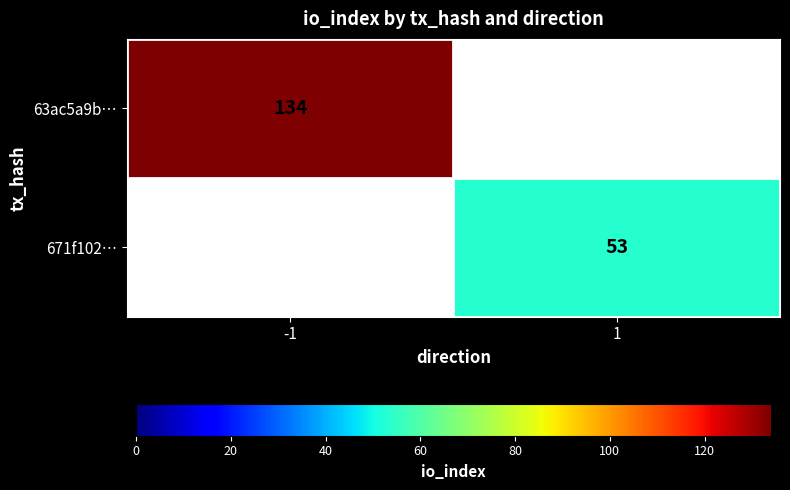

The 671f102… series shows 53 at 1. True or false?

True